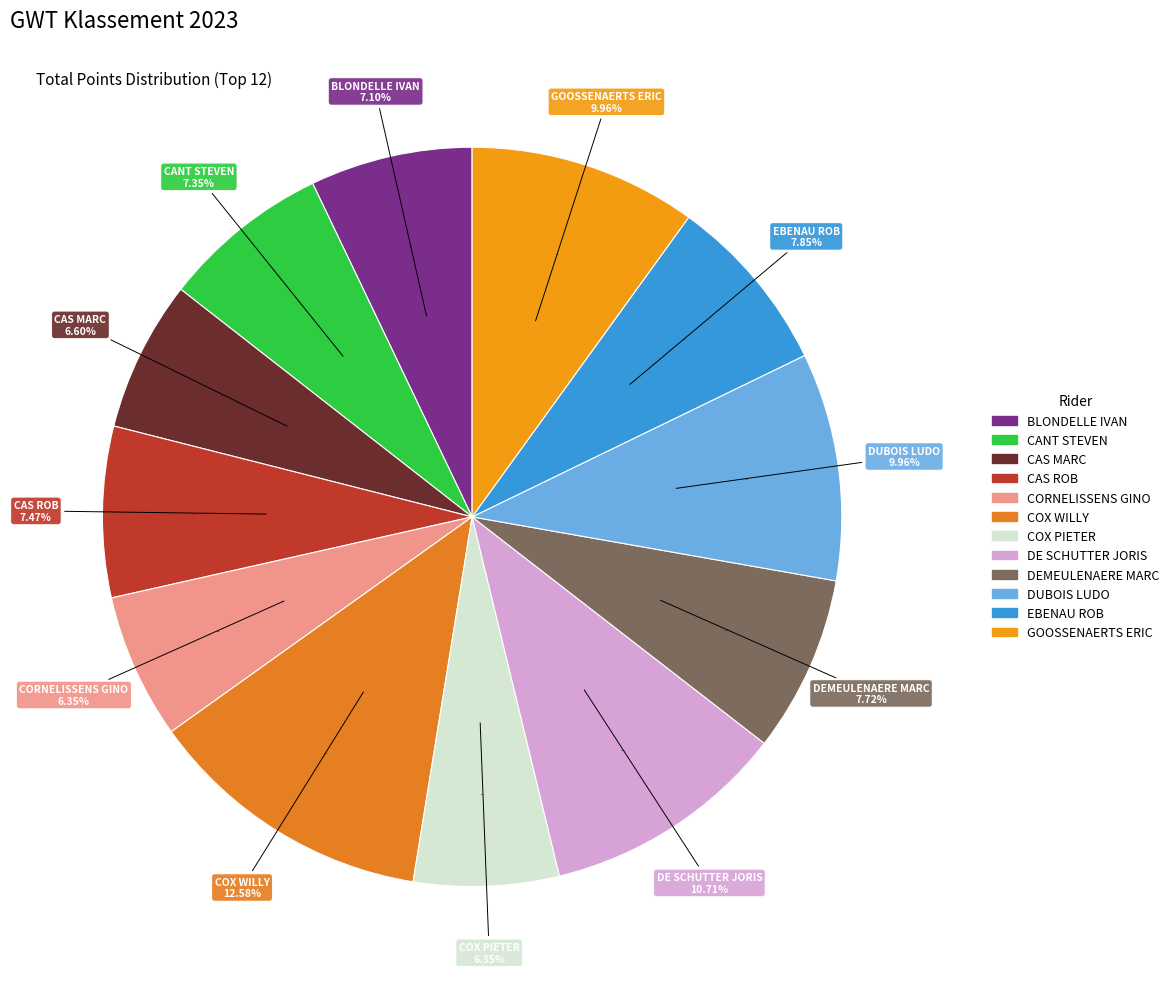

To the nearest percent, what is the difference between the largest and smallest slice percentages?

6%